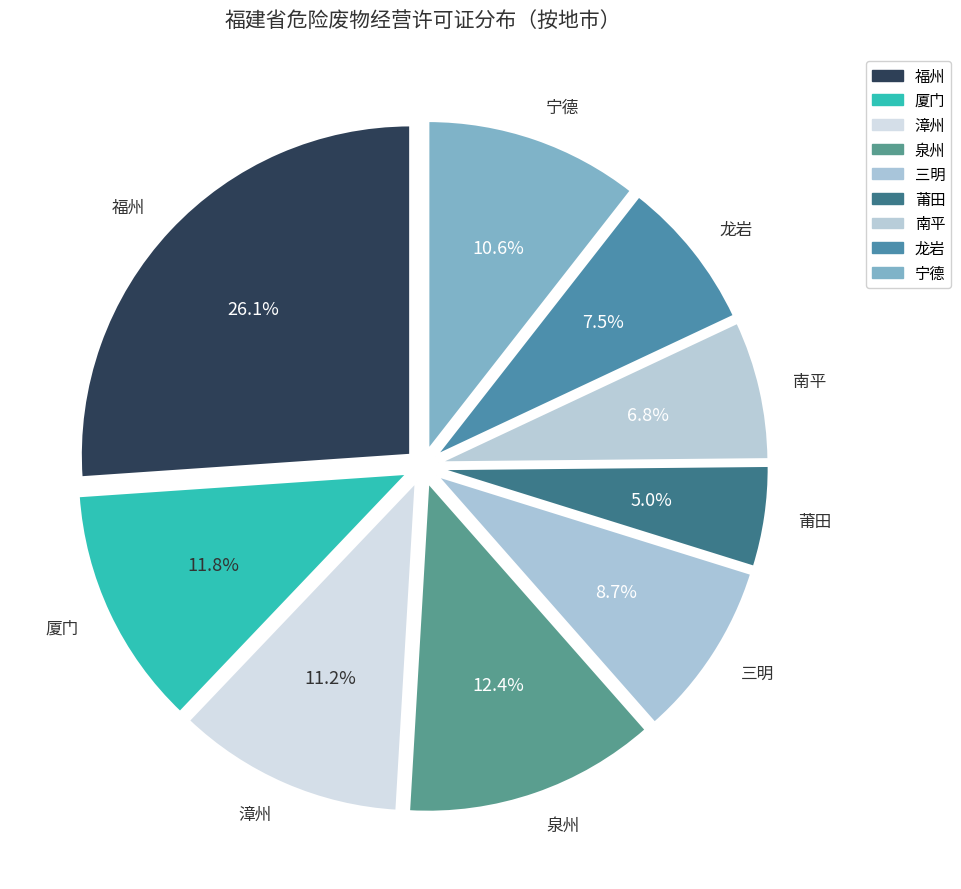

How many slices are in this pie chart?

9